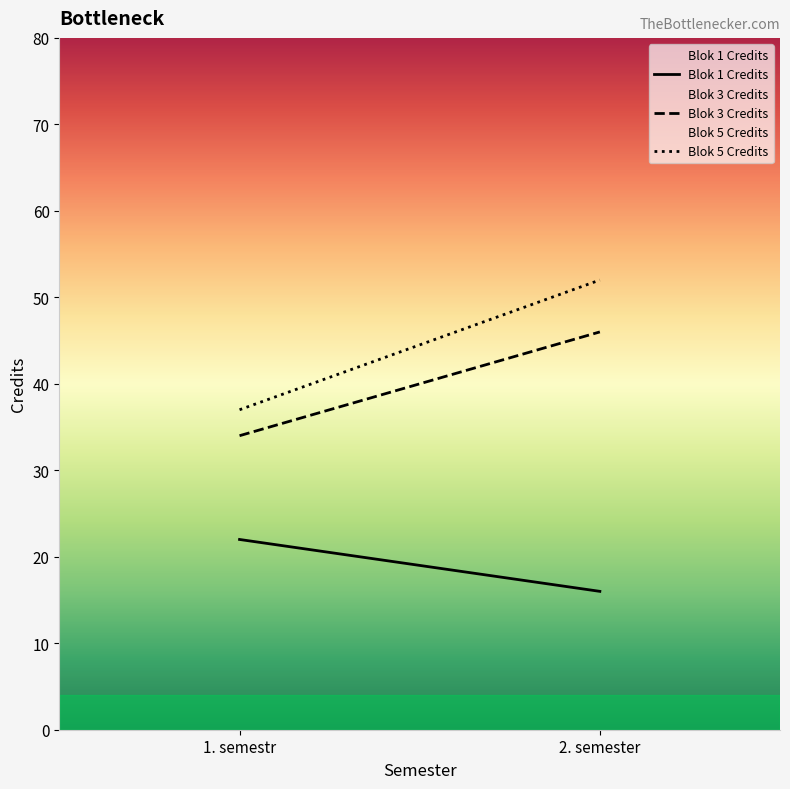

At how many categories does at least one series exceed 28?

1